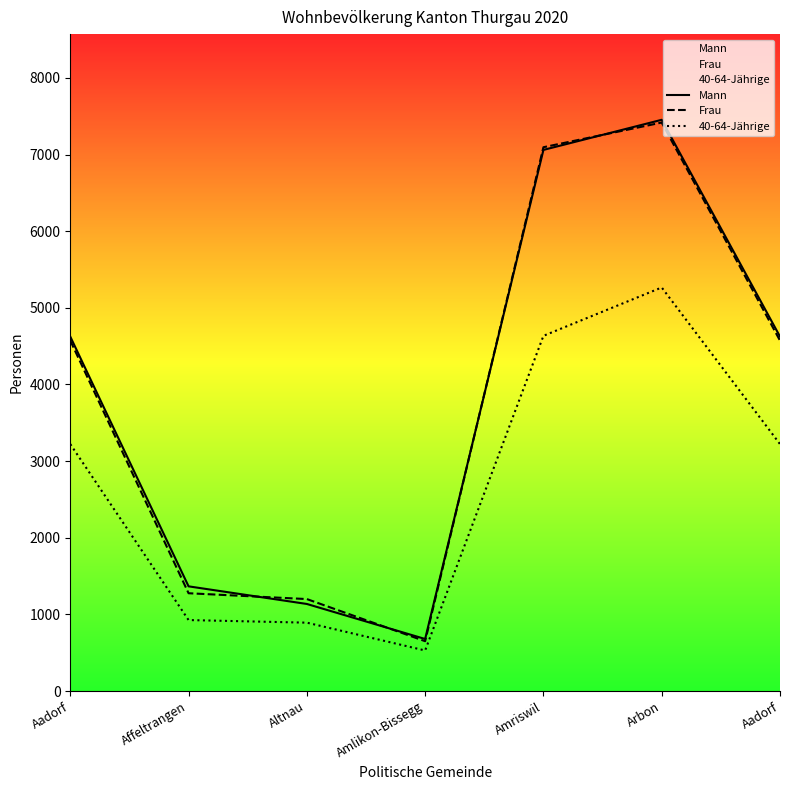

Is this an area chart (filled region under the line)?

No